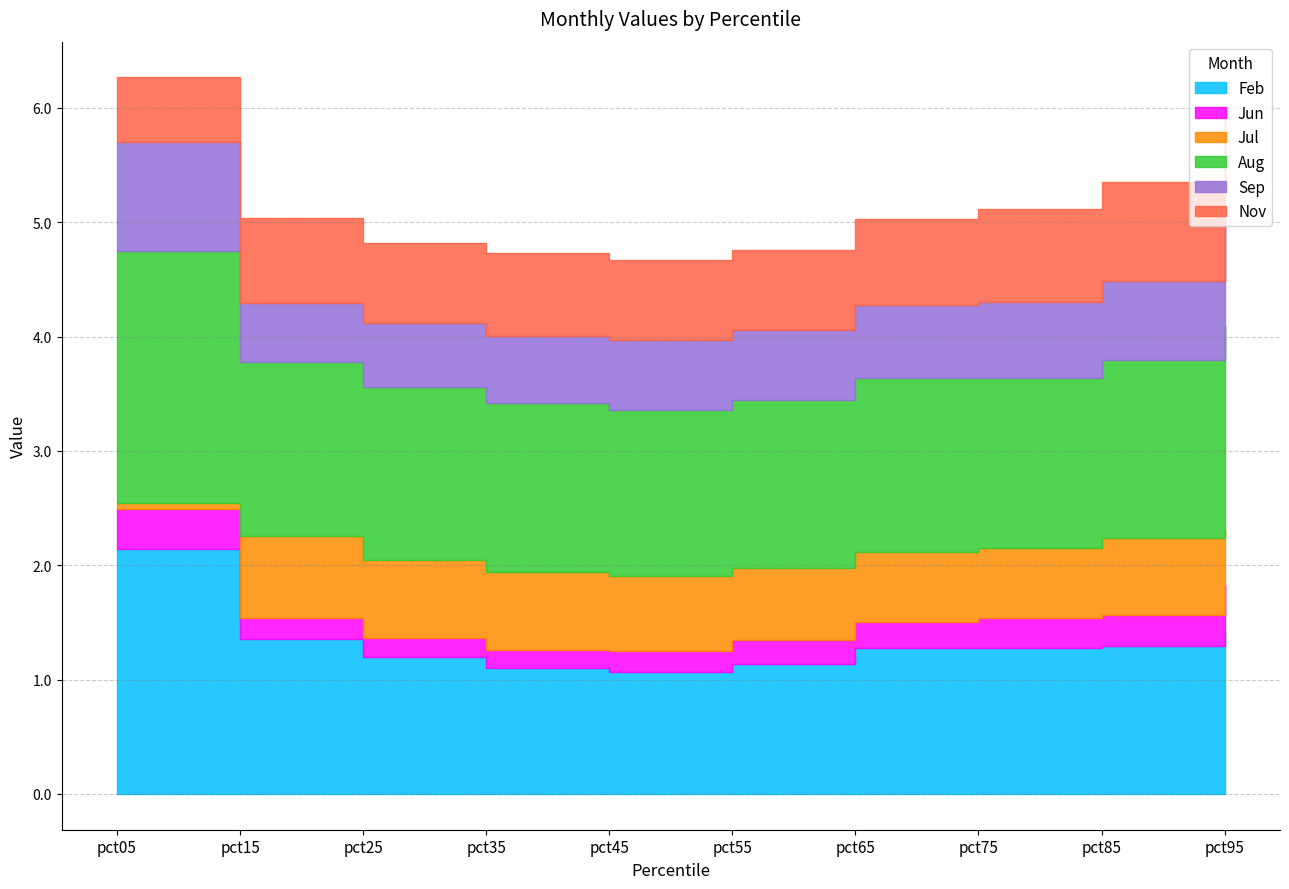

The value of Jul at pct65 is 0.3. True or false?

False